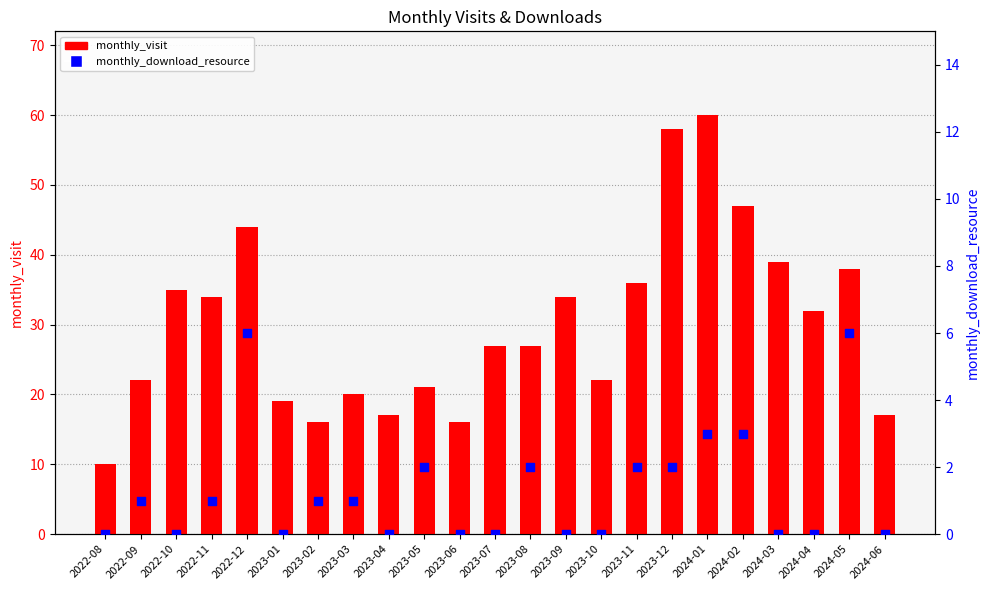

Which series contains the highest Y value?

monthly_visit